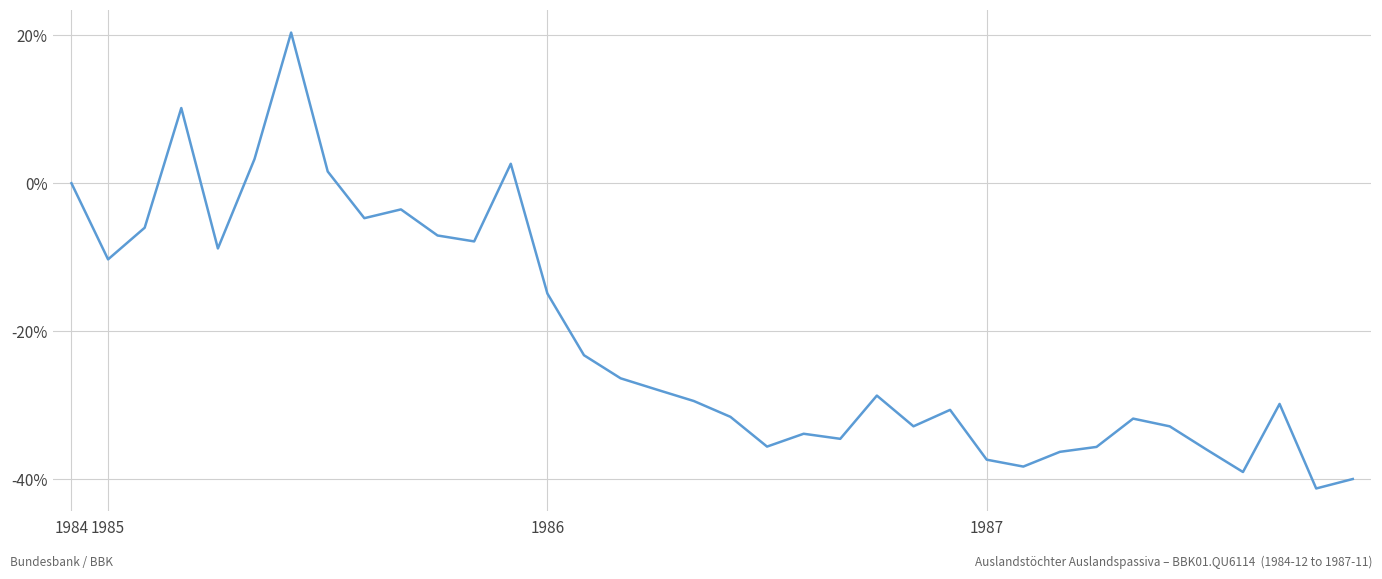

What is the minimum value shown in the chart?

-41.2